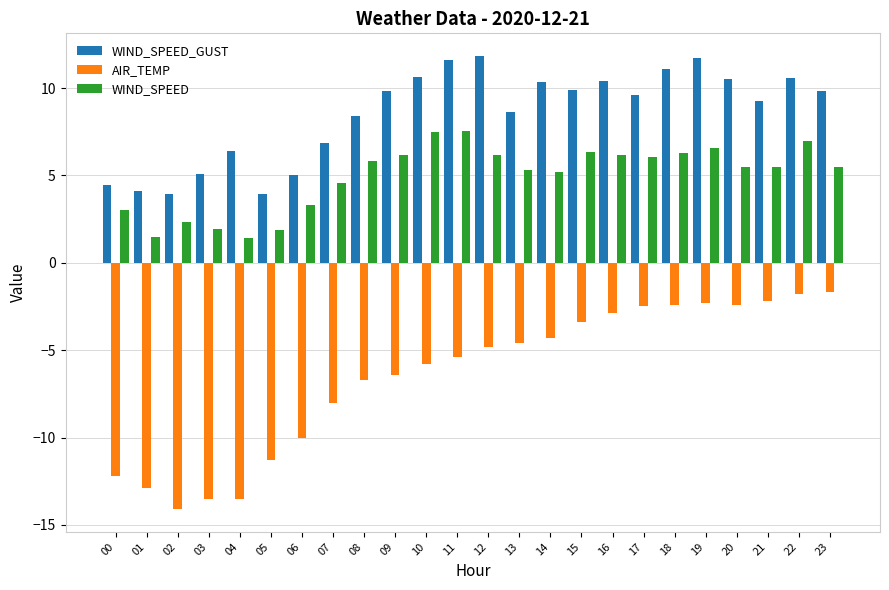

The value of WIND_SPEED_GUST at 04 is 6.4. True or false?

True